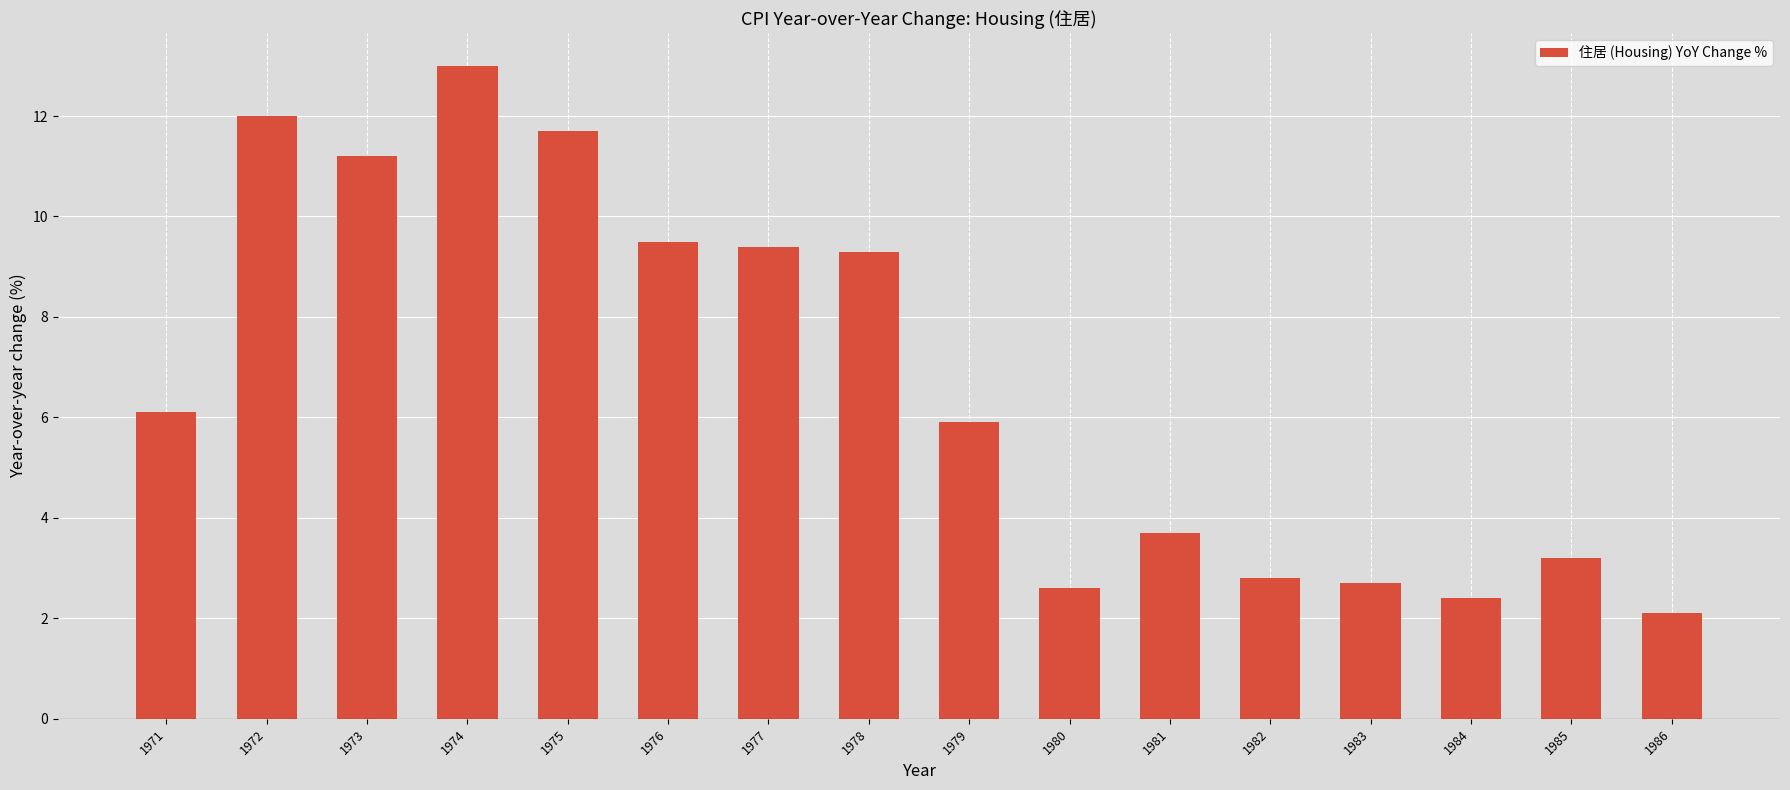

The value at 1971 is 8.2. True or false?

False